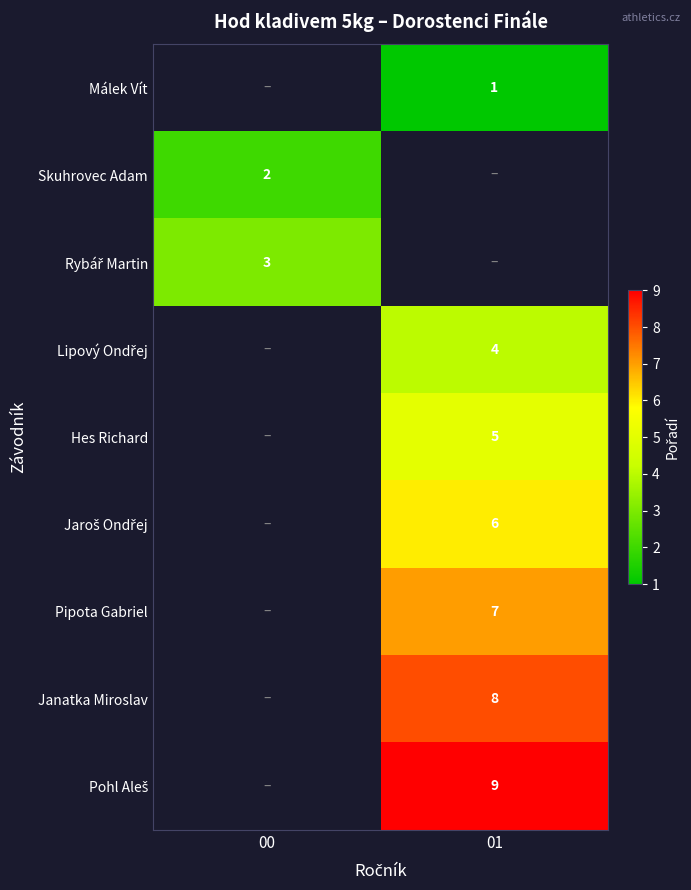

How many categories are shown in the chart?

2